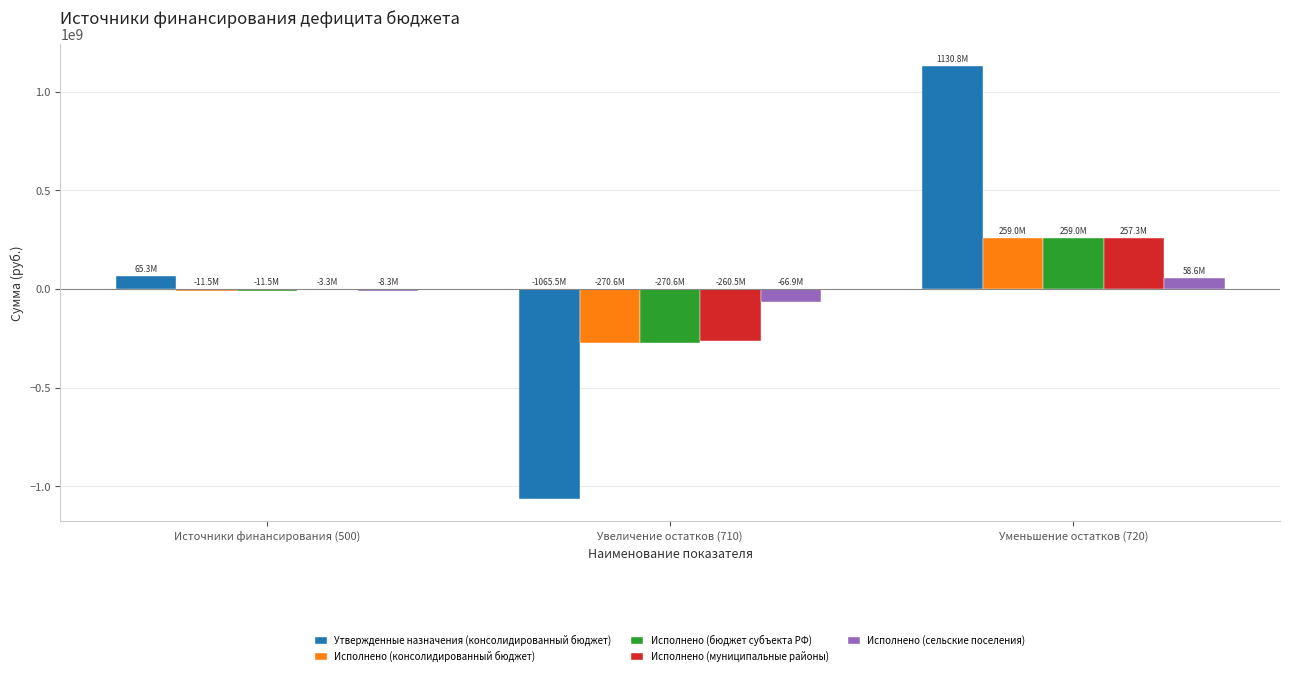

Does the chart contain stacked bars?

No